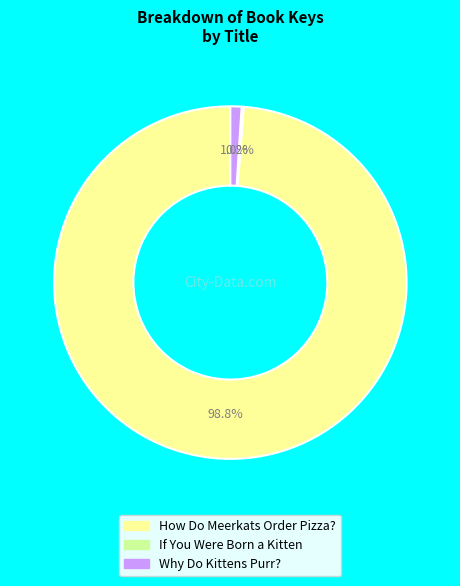

To the nearest percent, what is the combined percentage of Why Do Kittens Purr? and How Do Meerkats Order Pizza??

100%